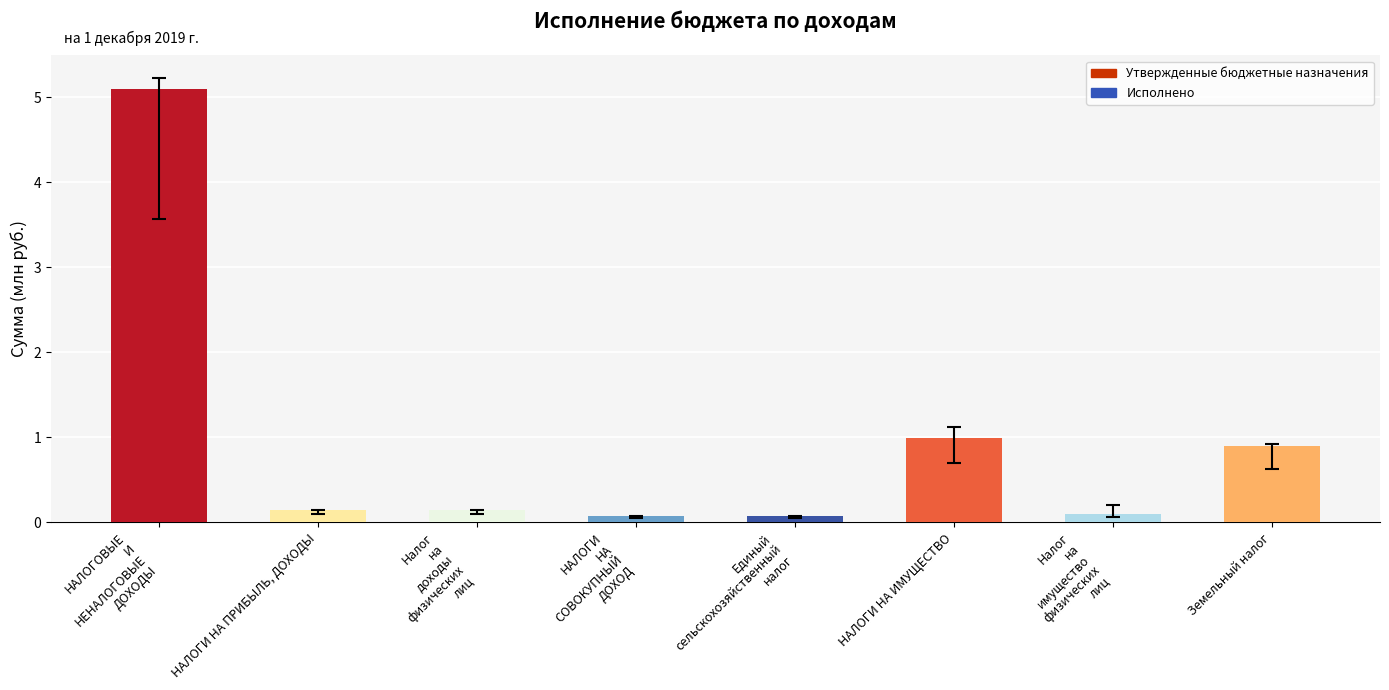

What is the average value?

0.9